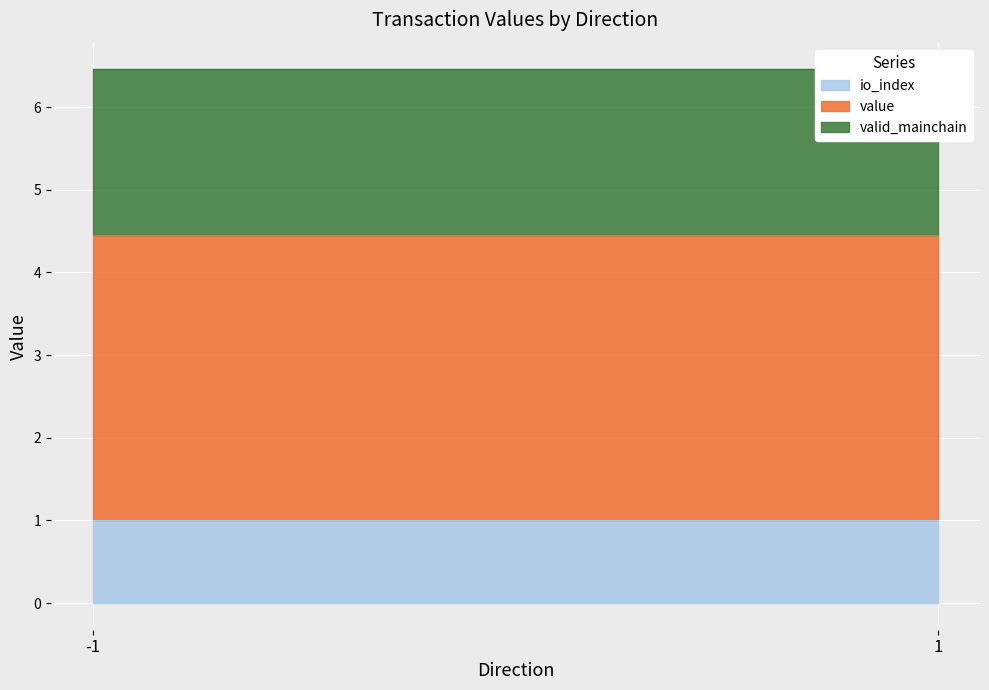

Is it true that io_index equals 0.7 at -1?

False